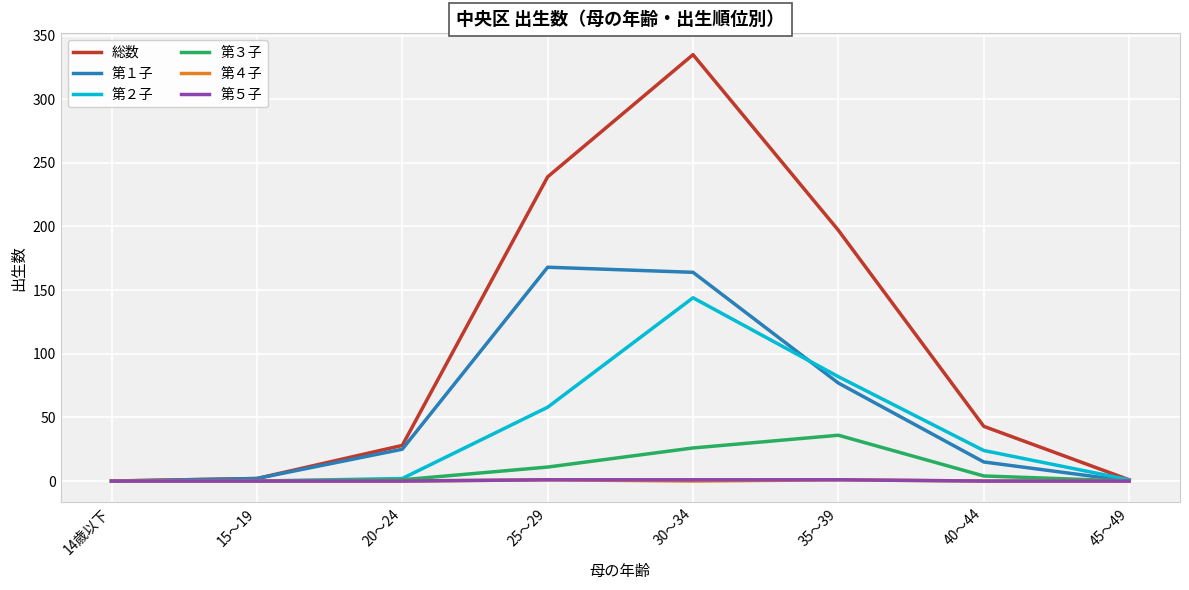

True or false: 第４子 has a value of 0 at 15～19.

True